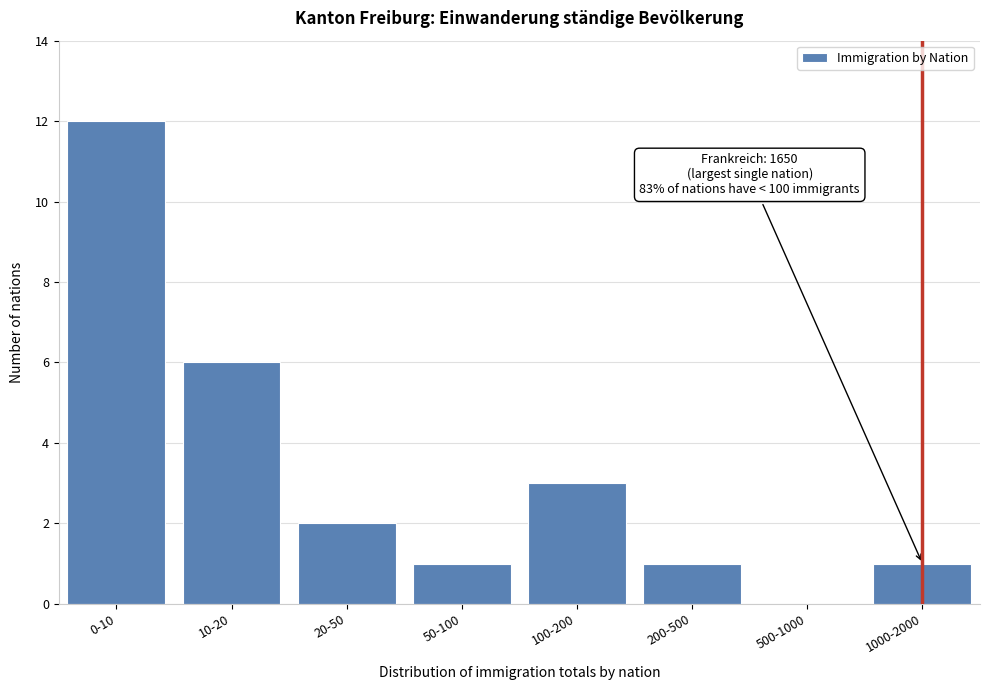

Reading right to left, what are all the values shown in this chart?

1000-2000=1	500-1000=0	200-500=1	100-200=3	50-100=1	20-50=2	10-20=6	0-10=12